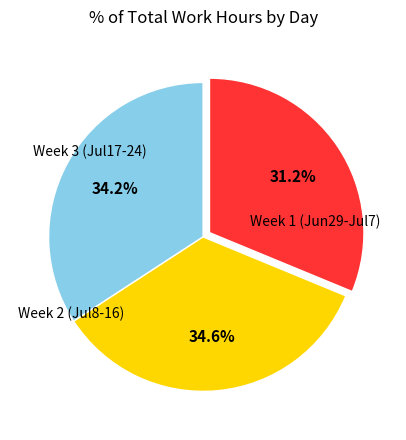

Does any single category account for the majority?

No